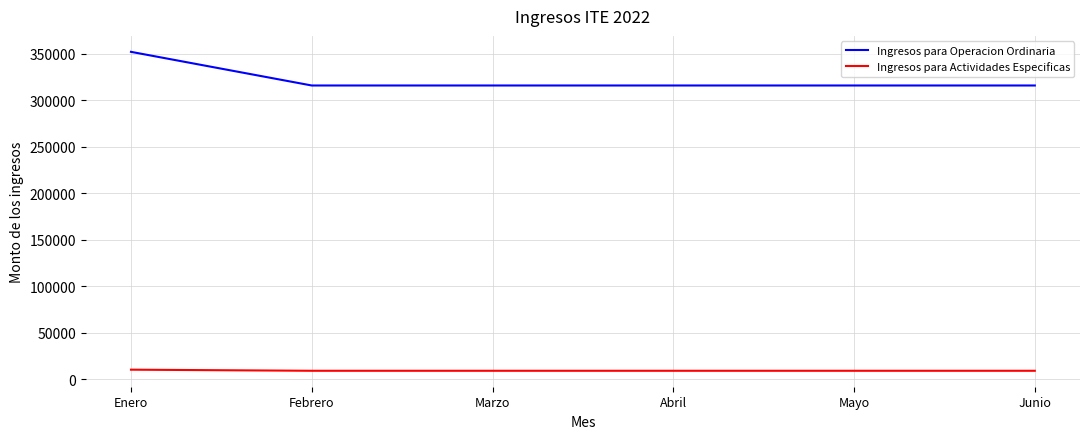

Which series has the widest spread of values?

Ingresos para Operacion Ordinaria